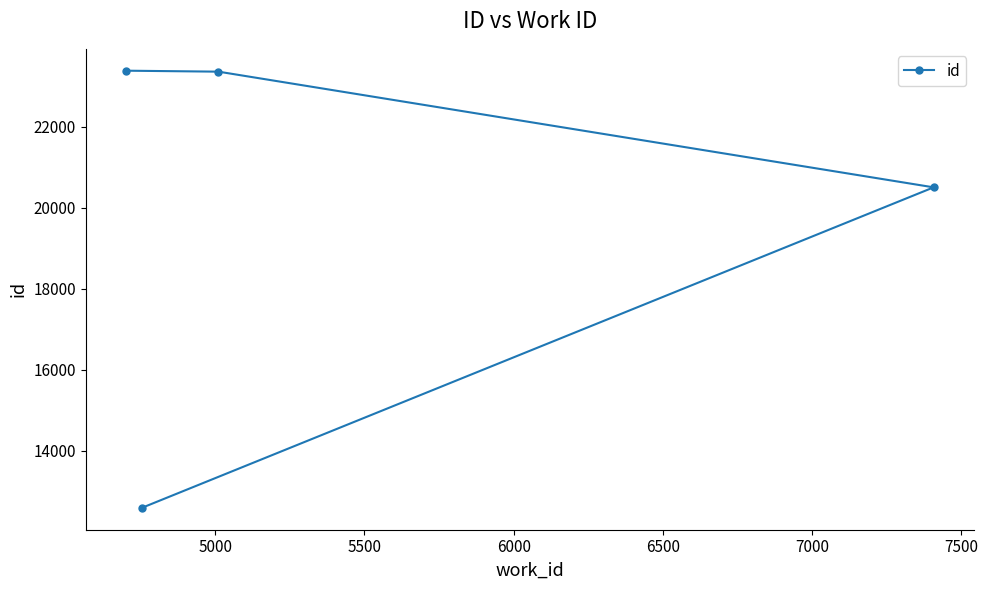

What is the maximum value shown in the chart?

23381